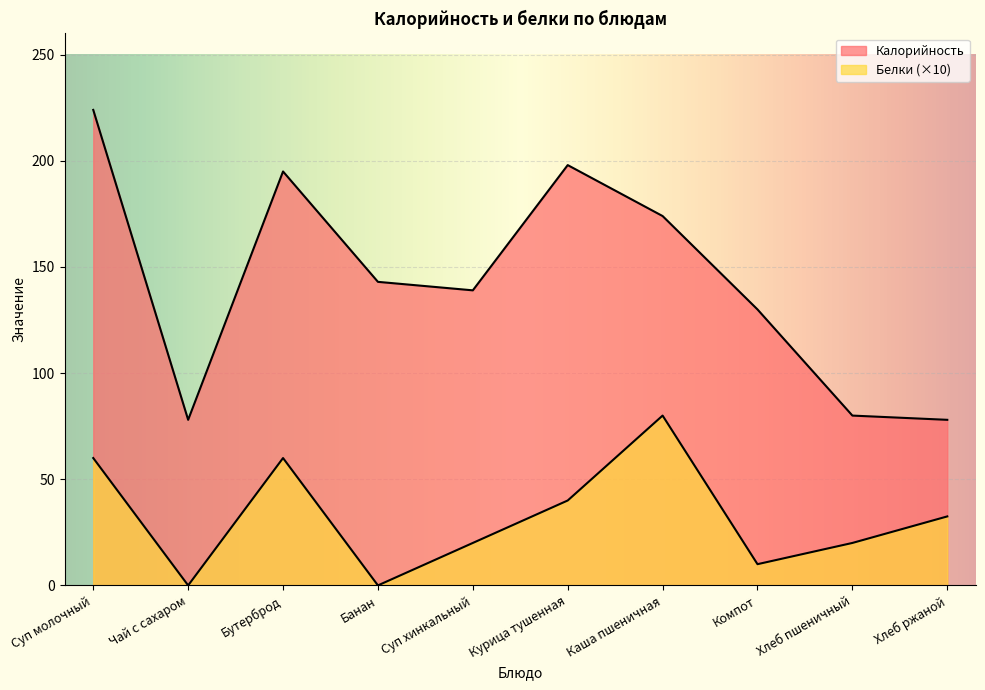

How many data points in Белки are less than 32?

5